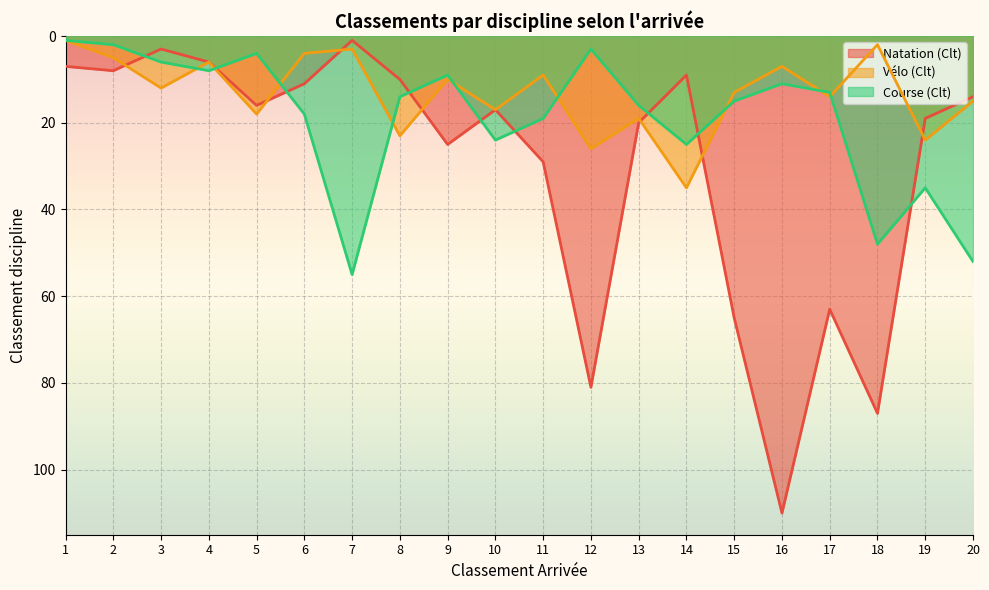

Is the value of Vélo (Clt) at 14 greater than the value of Course (Clt) at 5?

Yes